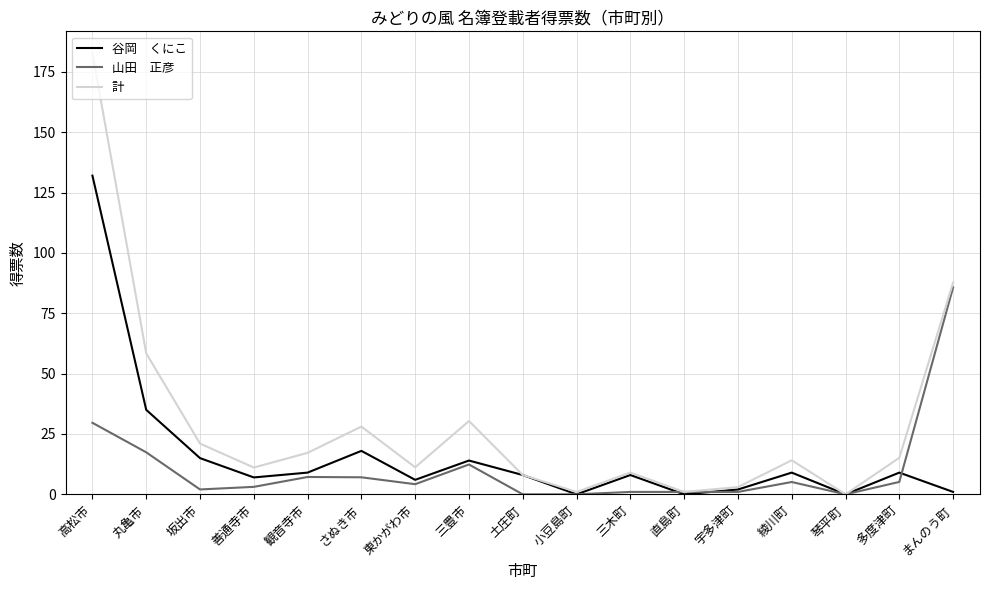

What is the maximum value shown in the chart?

182.6